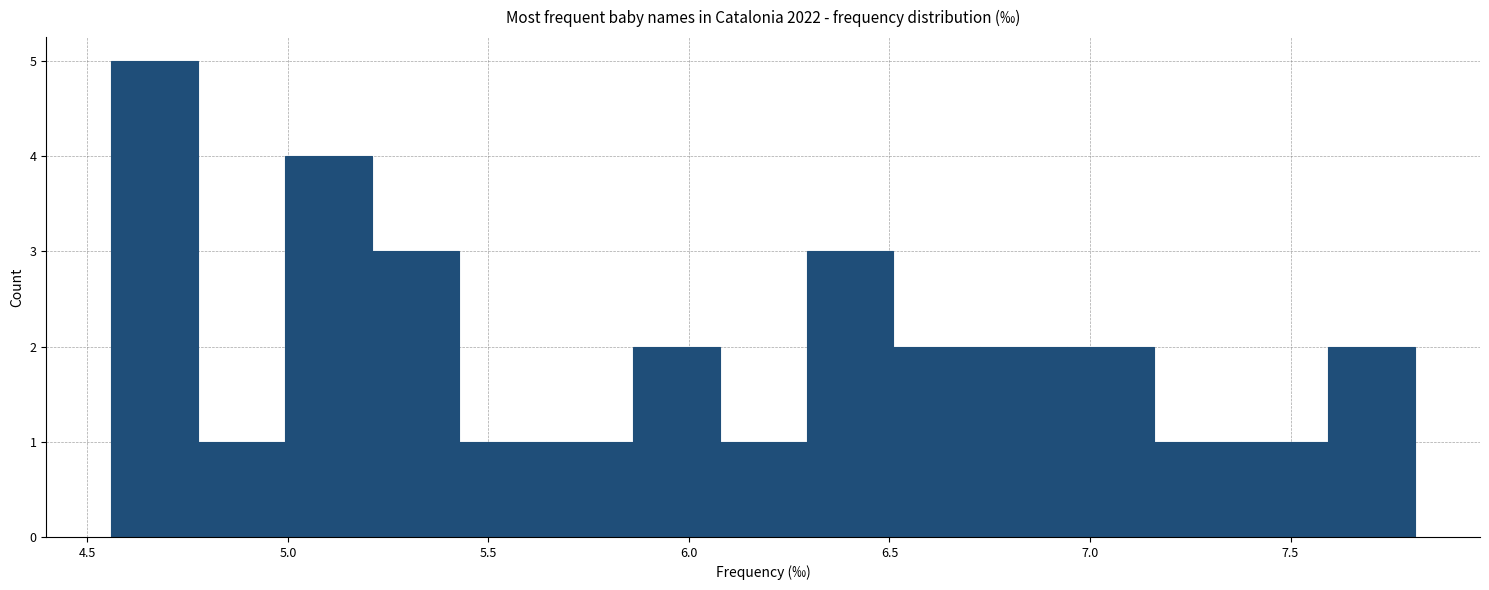

Reading left to right, list every bar in this chart as the range it spans on the x-axis followed by its height. Neither the bar edges nor the heights are printed on the chart, so give them approximately, as read against the axes.

4.55 to 4.80: 5
4.80 to 5.00: 1
5.00 to 5.20: 4
5.20 to 5.45: 3
5.45 to 5.65: 1
5.65 to 5.85: 1
5.85 to 6.10: 2
6.10 to 6.30: 1
6.30 to 6.50: 3
6.50 to 6.75: 2
6.75 to 6.95: 2
6.95 to 7.15: 2
7.15 to 7.40: 1
7.40 to 7.60: 1
7.60 to 7.80: 2